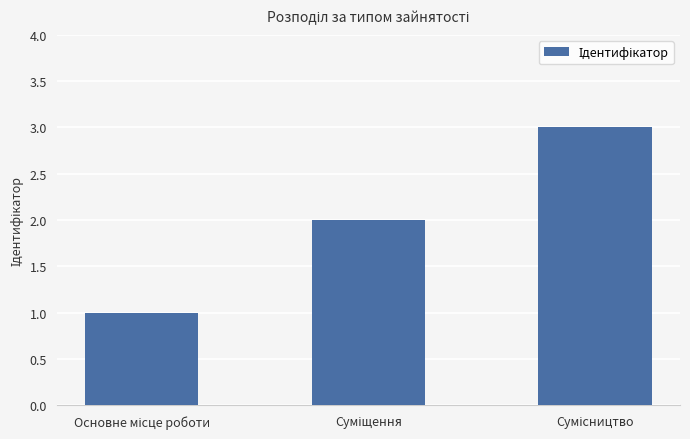

Reading left to right, list all the values displayed in this chart.

1	2	3